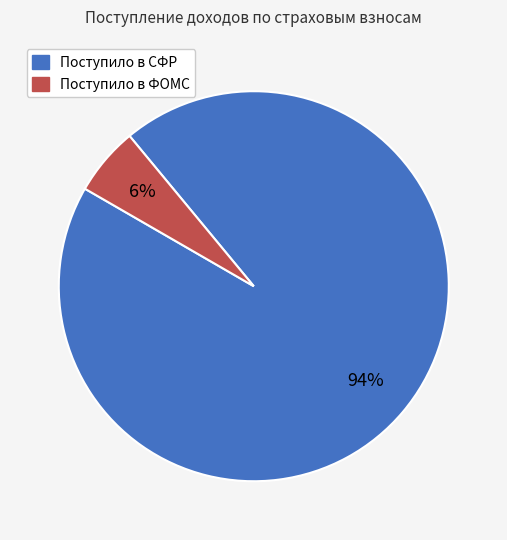

Rank the categories by value from lowest to highest.

Поступило в ФОМС, Поступило в СФР